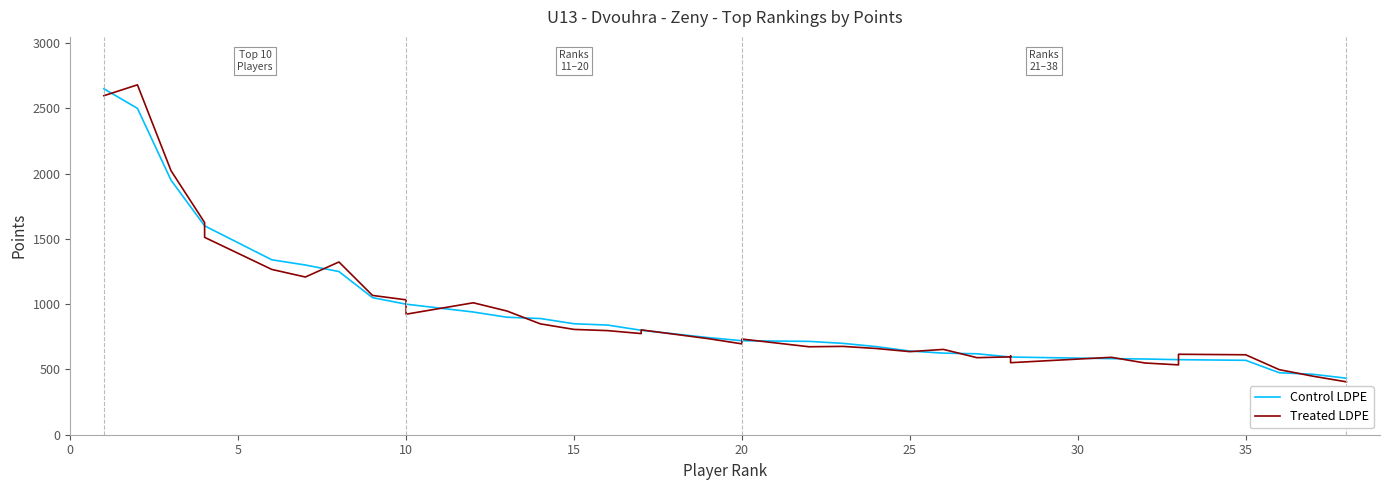

What is the sum of all Treated LDPE values?

35313.9